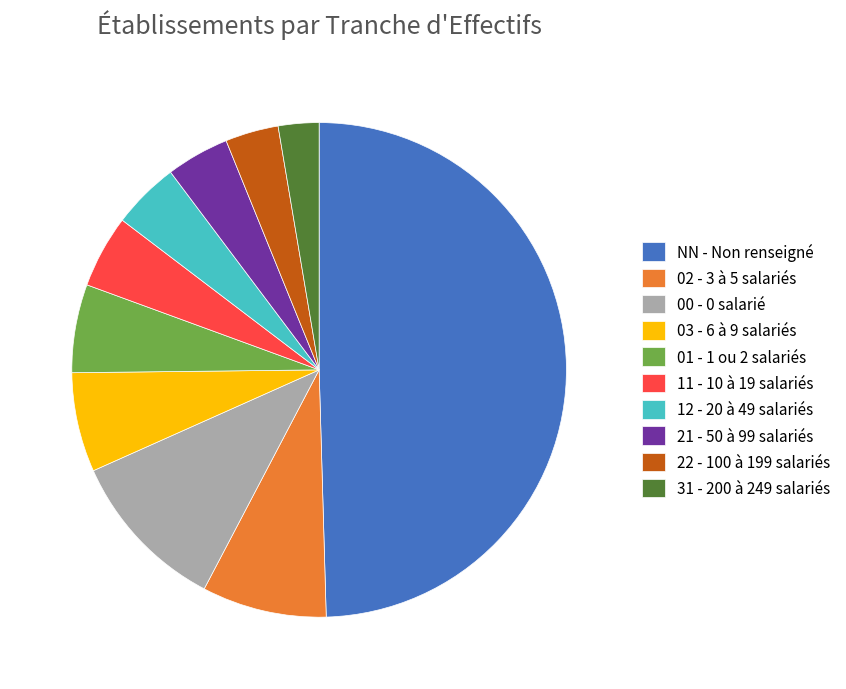

Does 02 - 3 à 5 salariés account for over 50% of the chart?

No